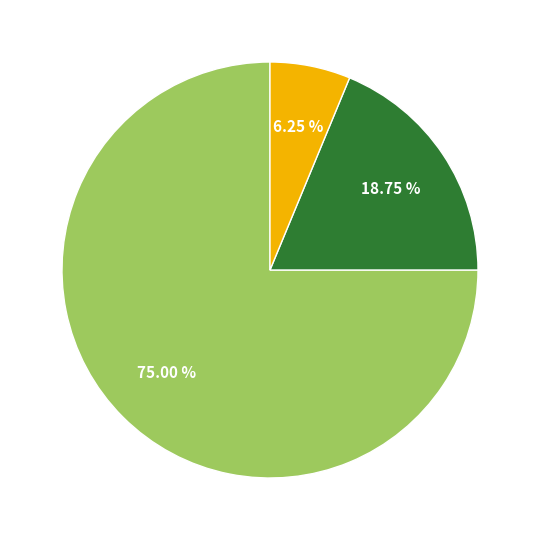

Is there a majority slice in this chart?

Yes